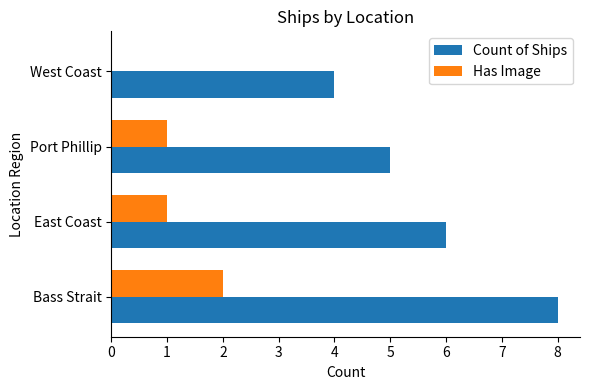

Count the number of data series in this chart.

2